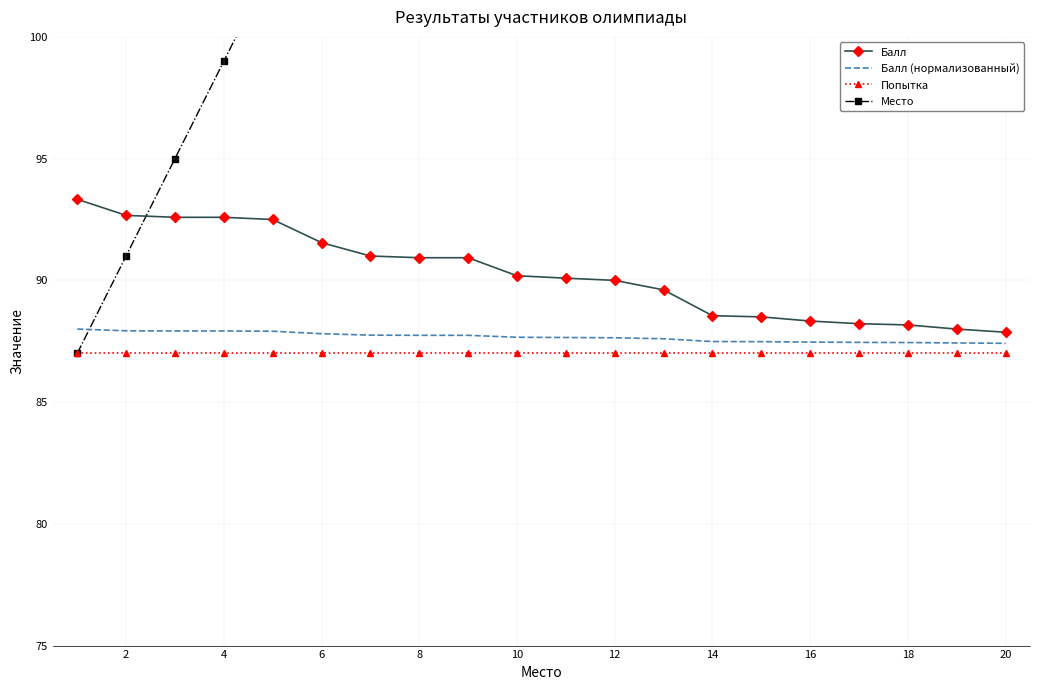

True or false: Балл (нормализованный) and Место cross at least once.

True